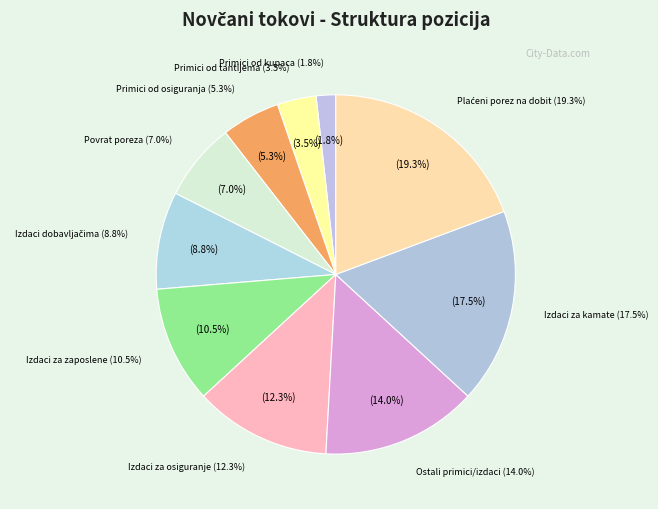

Which has a higher value, Novčani izdaci za kamate or Novčani primici od kupaca?

Novčani izdaci za kamate